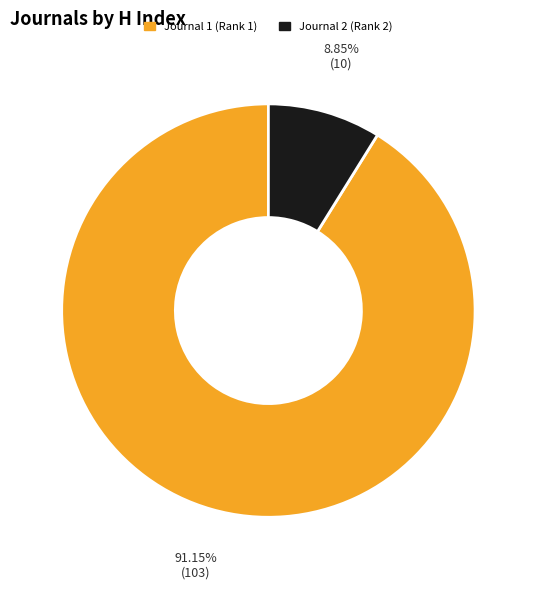

Is there any slice that represents more than half of the pie?

Yes